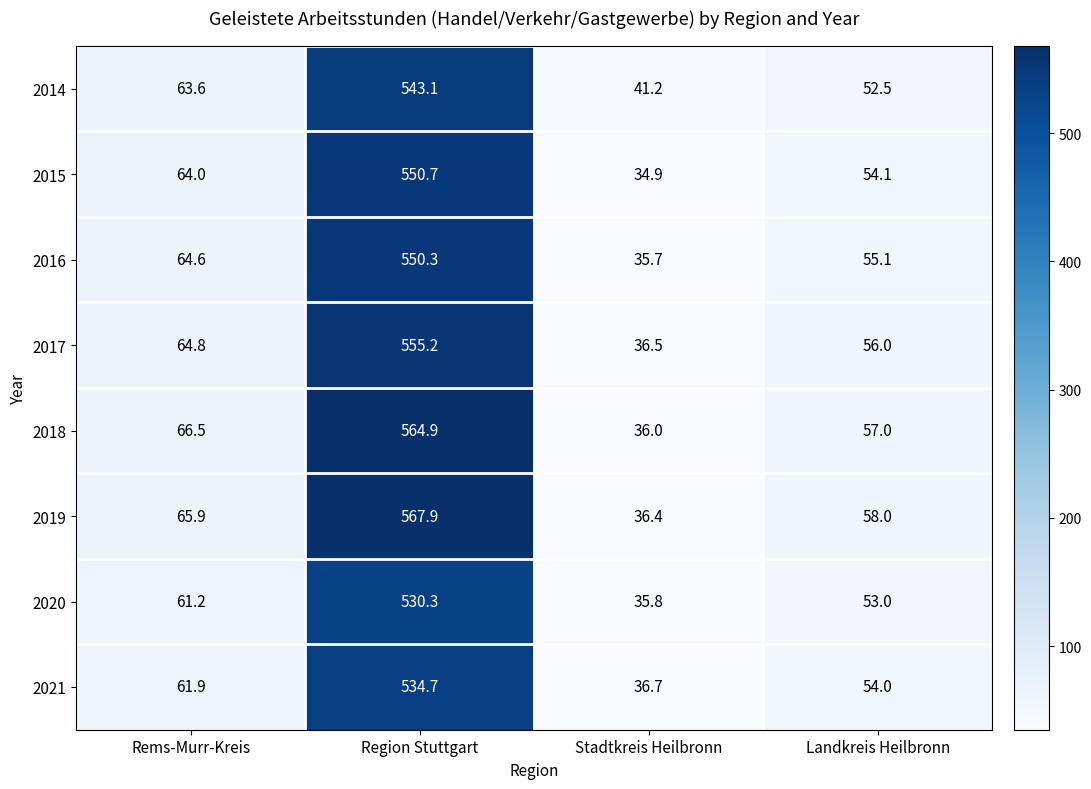

What is the sum of the 2017 values at Rems-Murr-Kreis and Region Stuttgart?

620.0